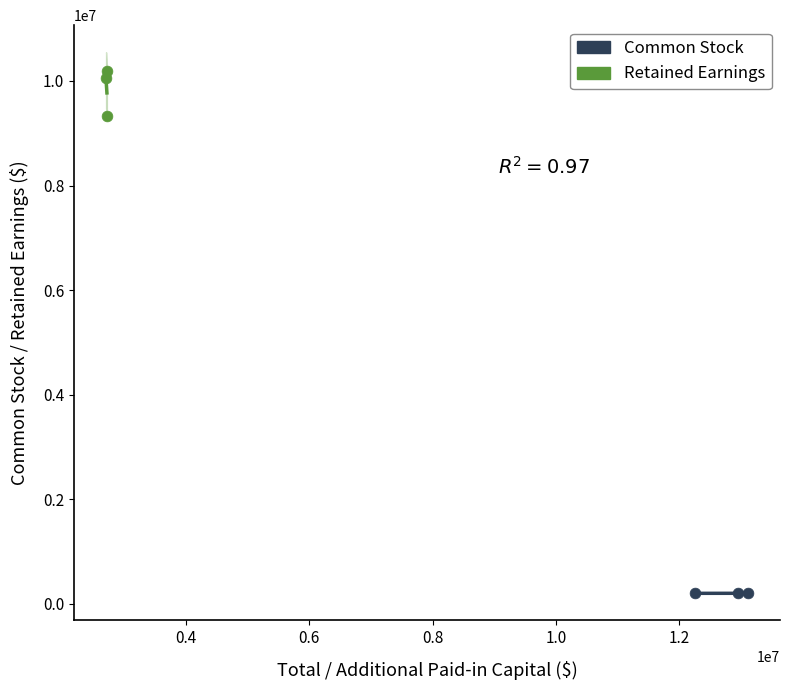

Which series contains the highest Y value?

Retained Earnings